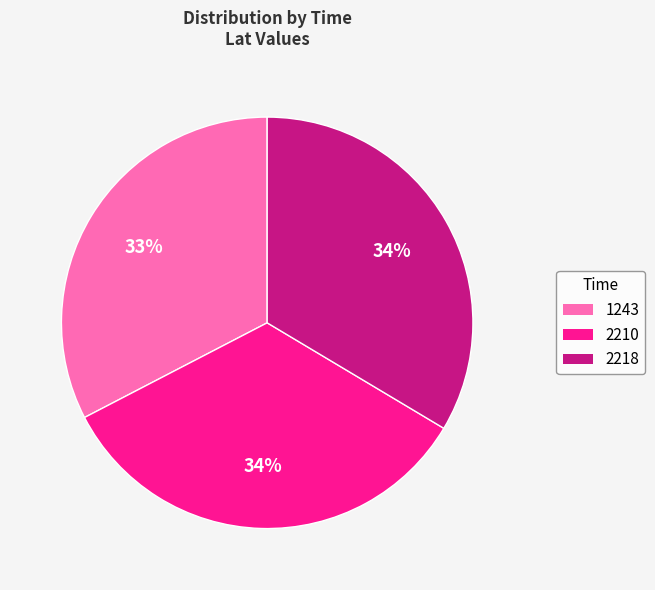

Which slice is the smallest?

1243